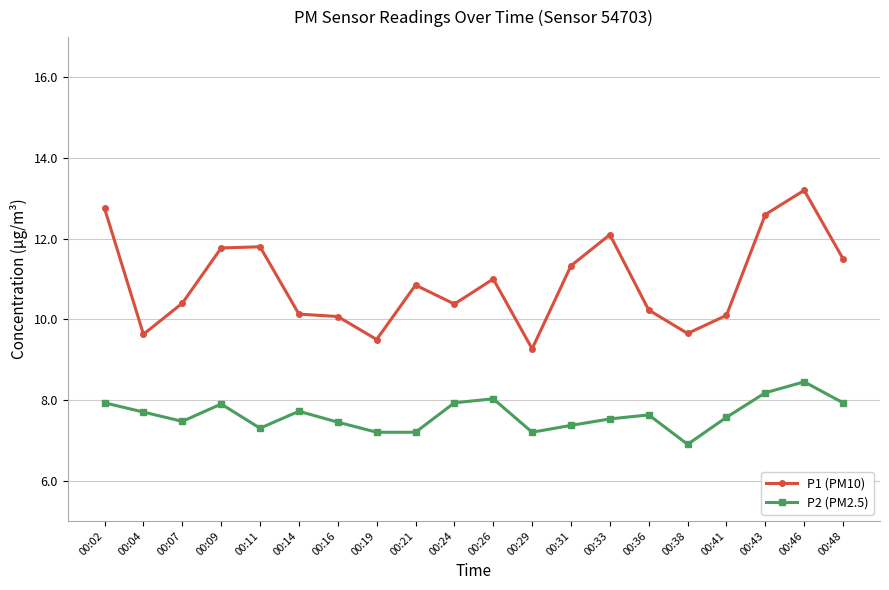

What is the lowest value of the P2 (PM2.5) series?

6.9